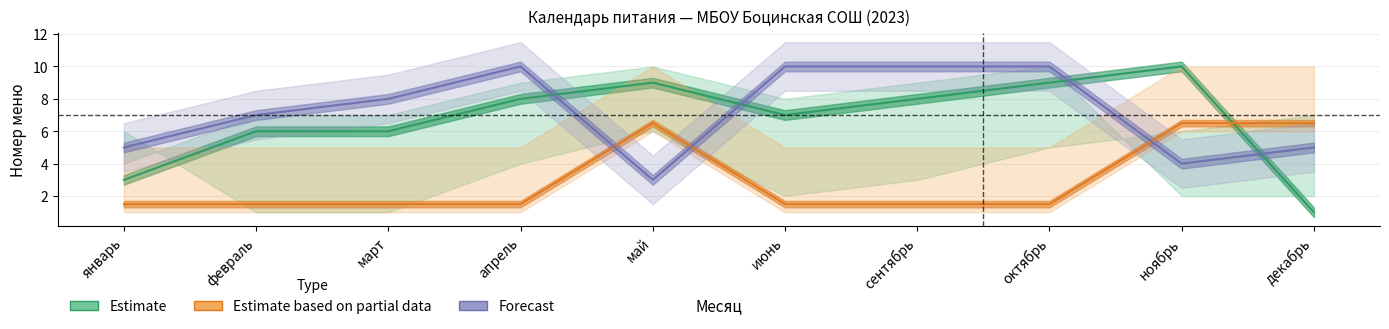

True or false: Estimate has more than 2 interior local peaks.

False